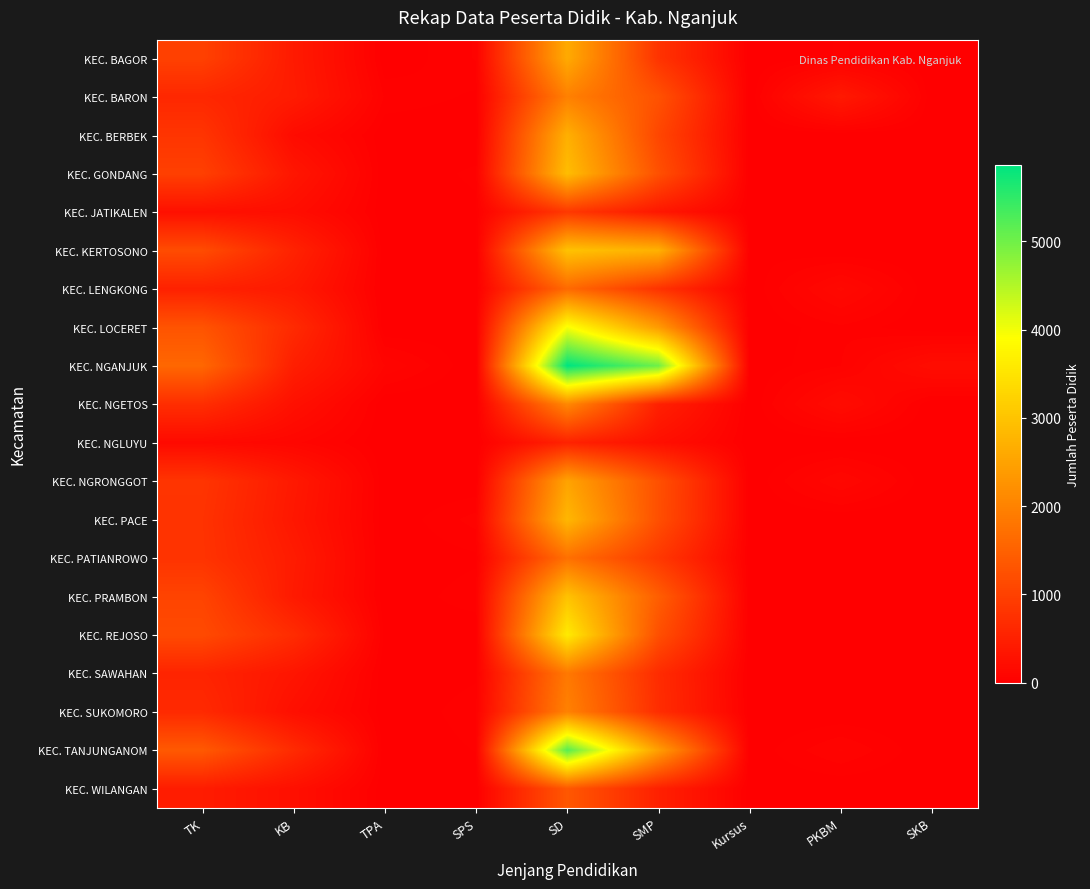

What is the total value across all series at TK?

16677